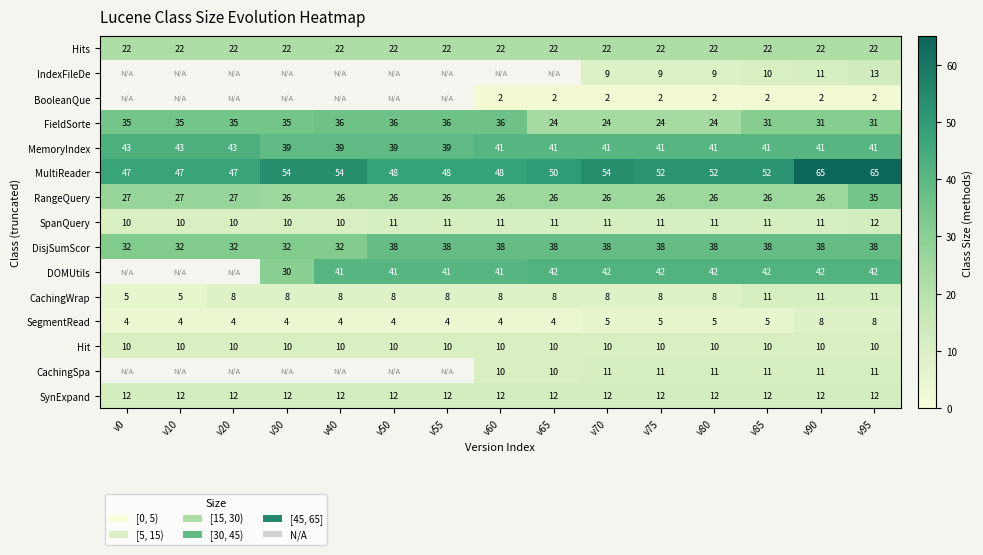

What value does the SpanQuery series have at v70?

11